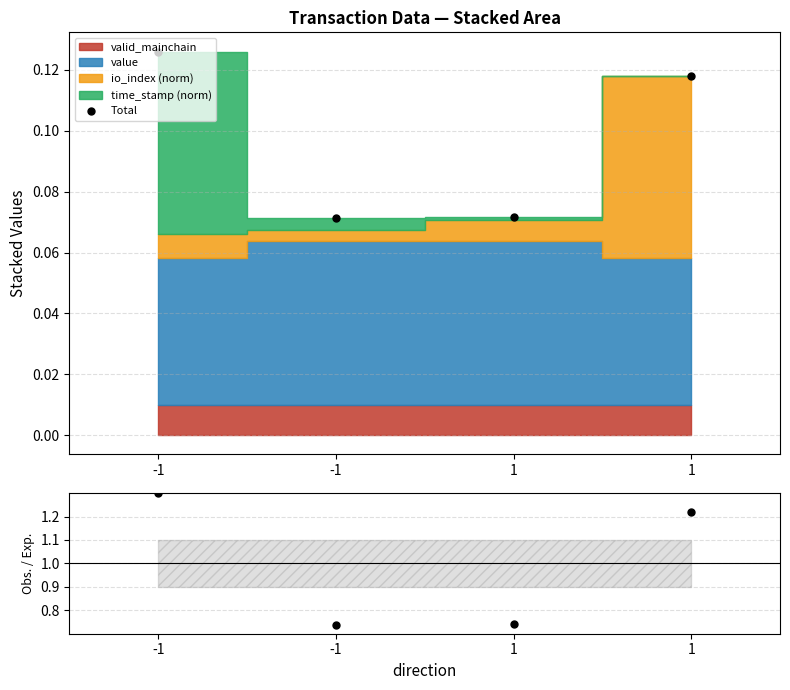

Does the chart have visible grid lines?

Yes